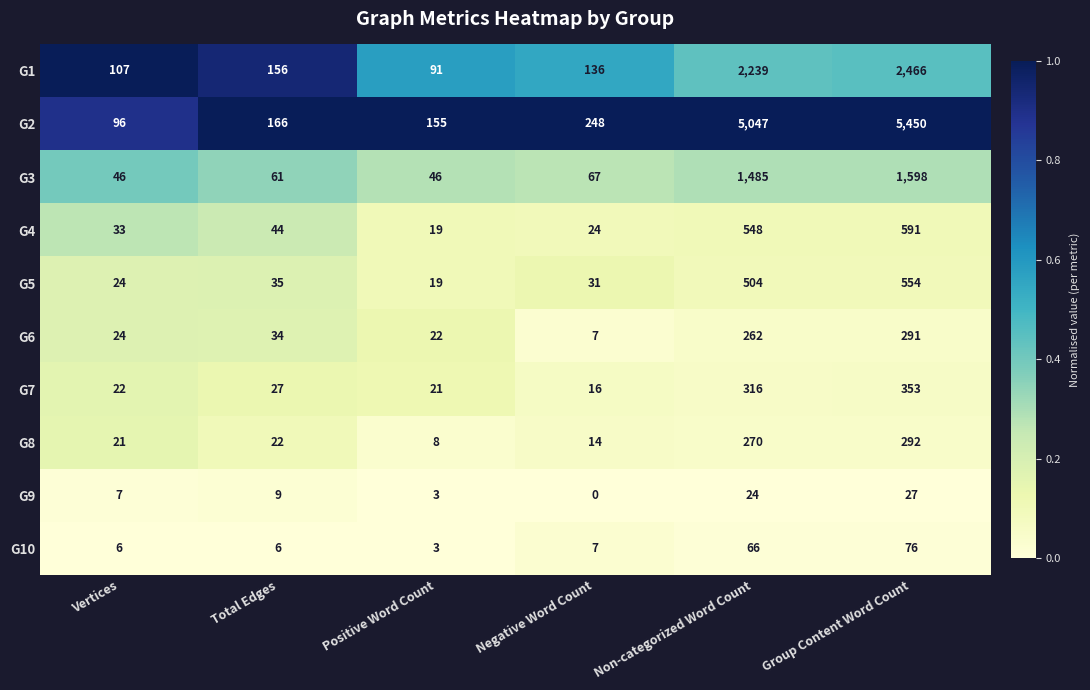

What is the sum of the G9 values at Positive Word Count and Total Edges?

12